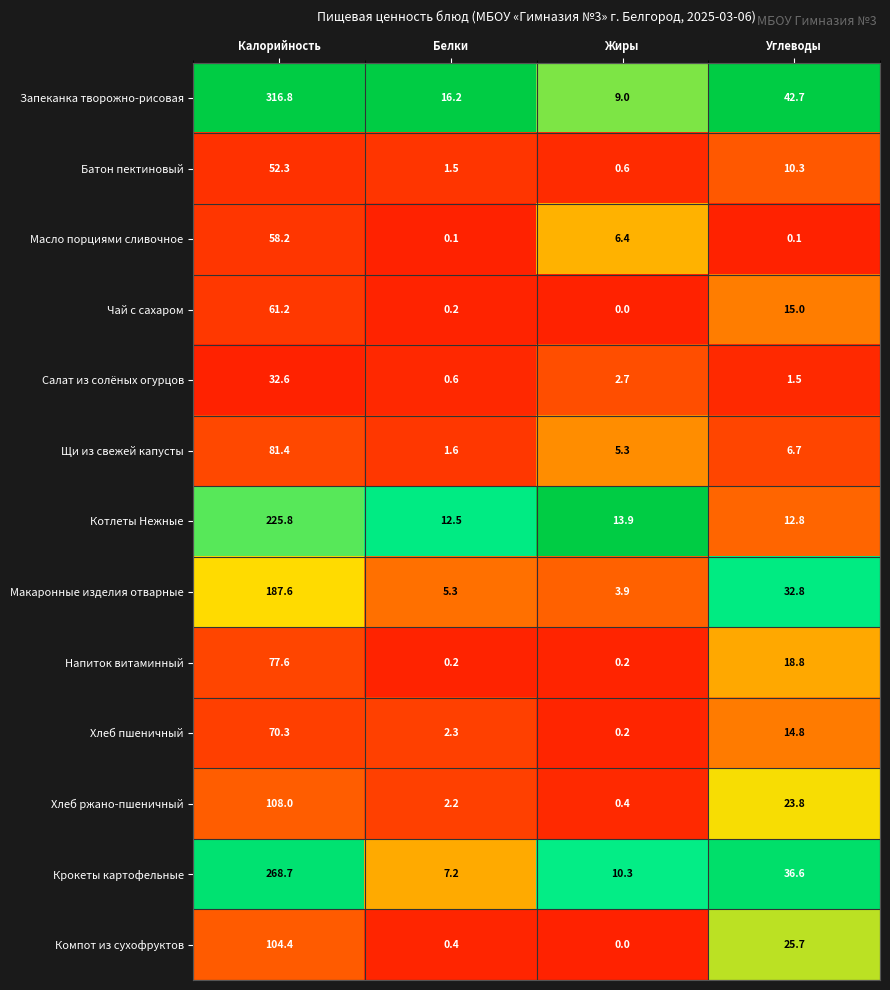

What is the difference between the second highest and minimum values in the Компот из сухофруктов series?

25.7